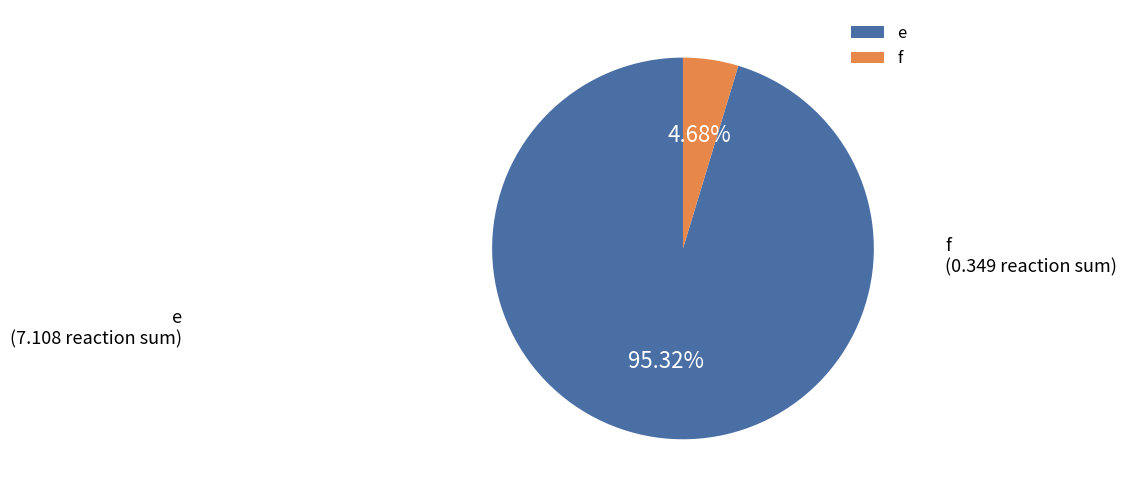

What is the smallest slice in the pie chart?

f